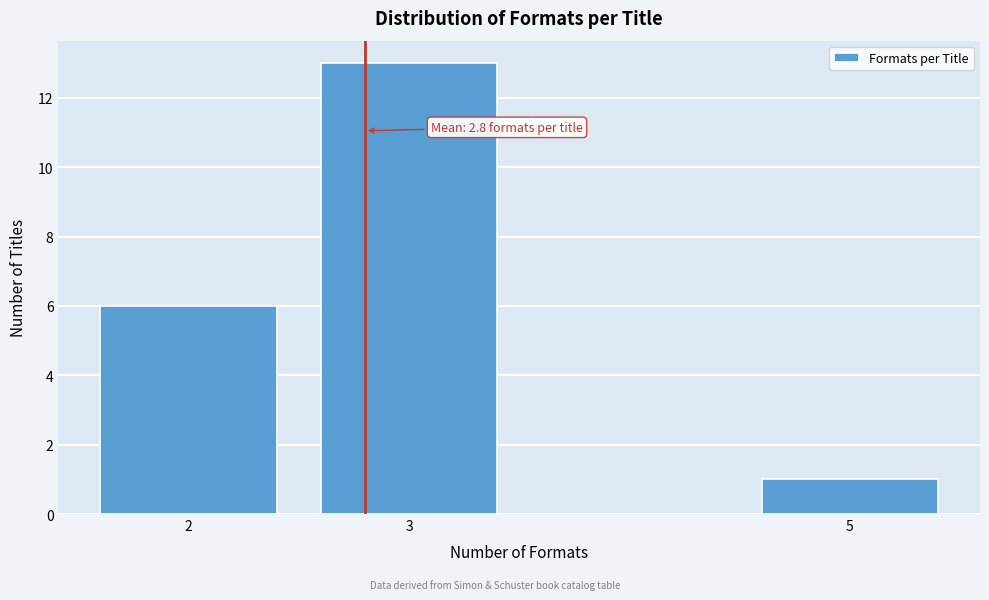

Reading left to right, extract all data points from this chart.

2=6	3=13	5=1